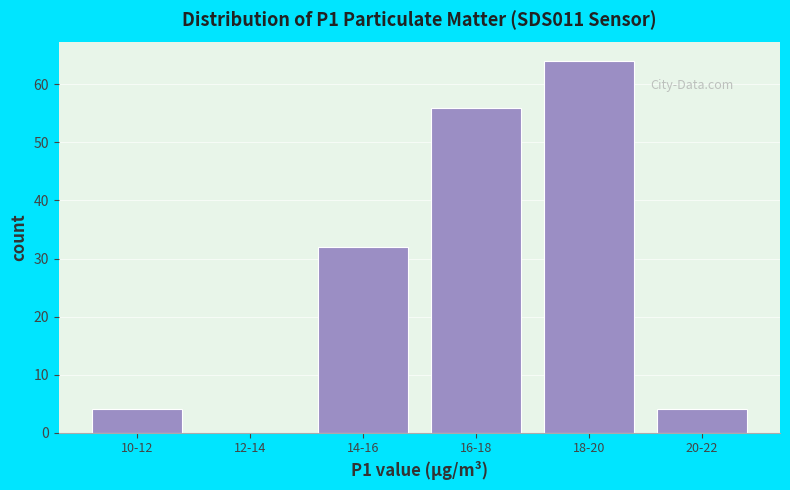

Reading left to right, extract all data points from this chart.

10-12=4	12-14=0	14-16=32	16-18=56	18-20=64	20-22=4